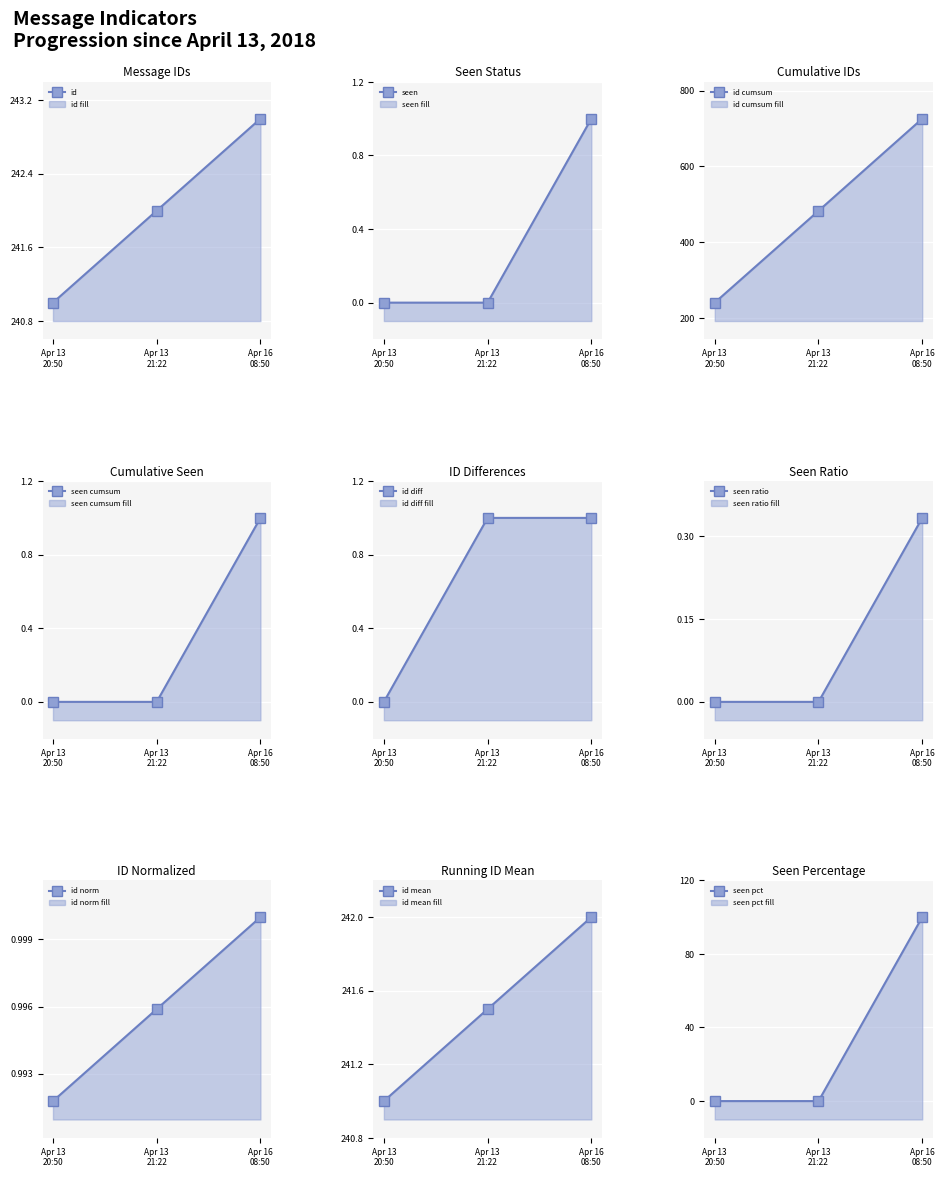

What is the lowest value of the id series?

241